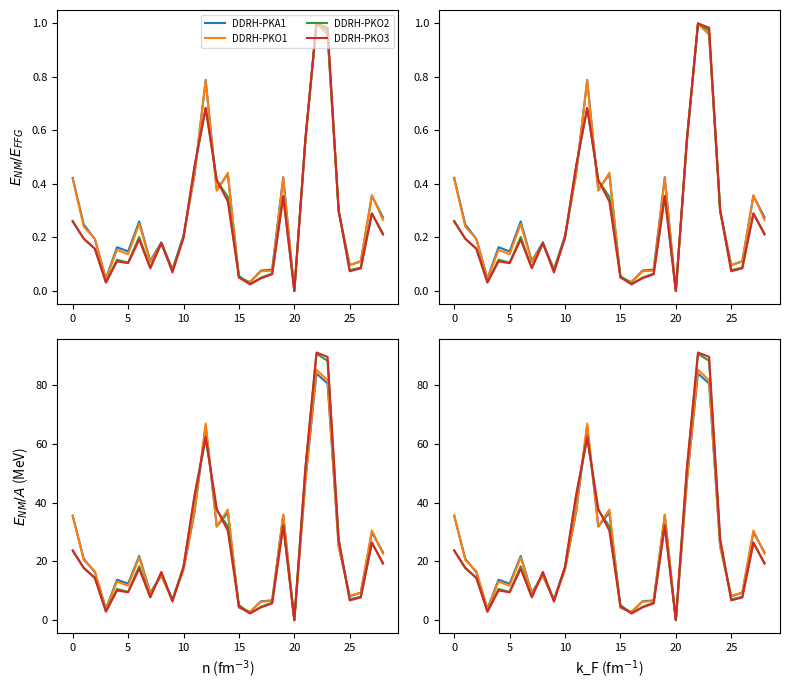

What is the sum of the DDRH-PKO3 values at 25 and 21?

69.3